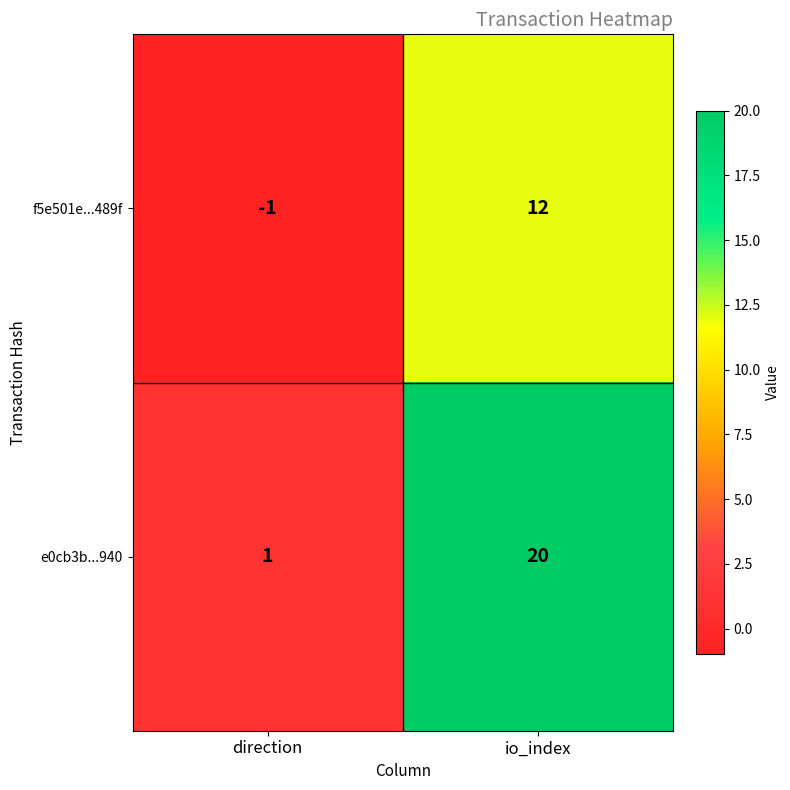

List the series in order of their peak value, highest first.

e0cb3b...940, f5e501e...489f